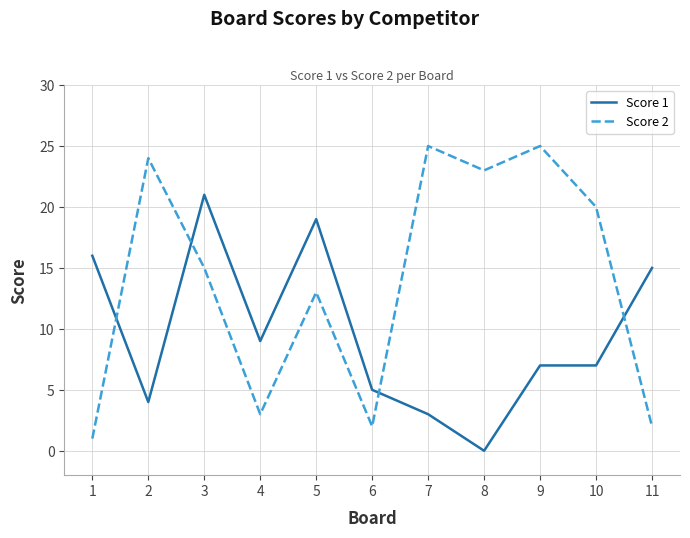

How many positive values does the Score 1 series have?

10